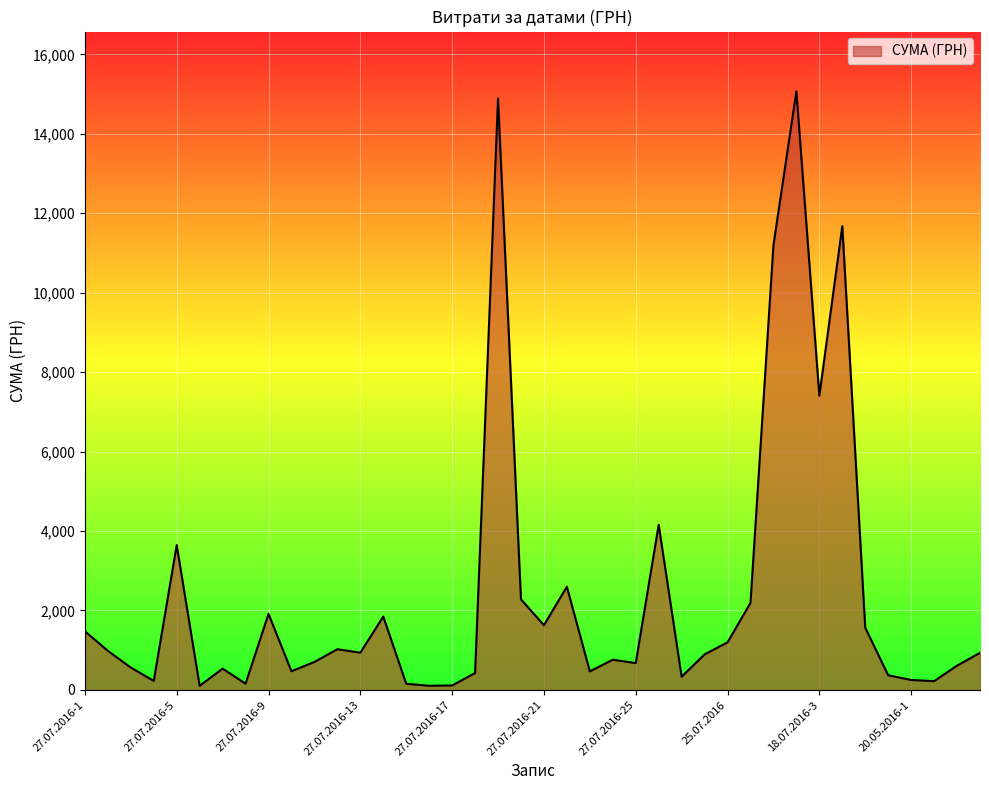

What is the maximum value shown in the chart?

15067.0